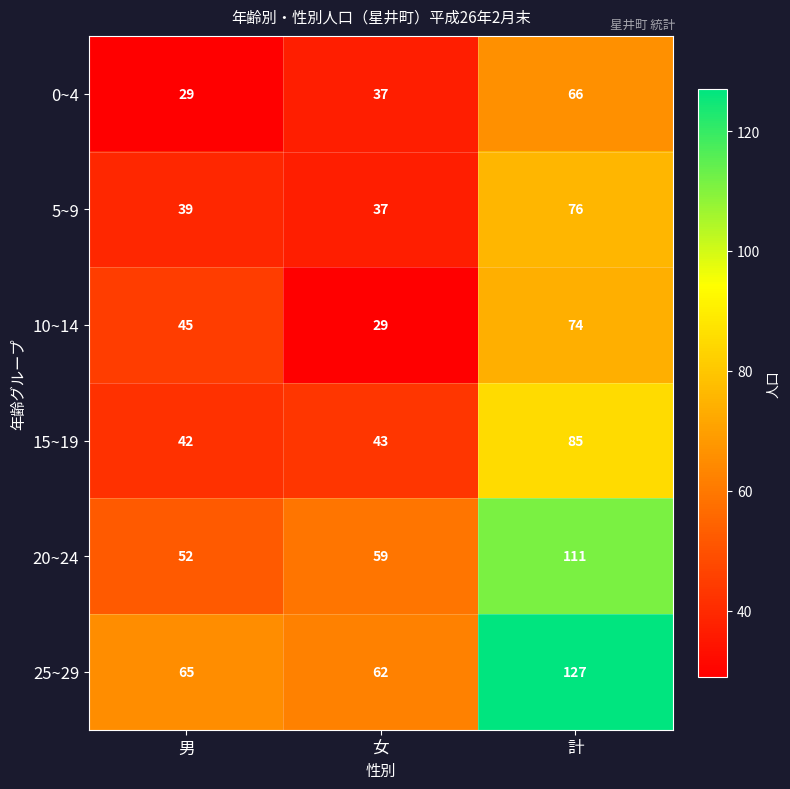

At how many categories does at least one series exceed 55?

3